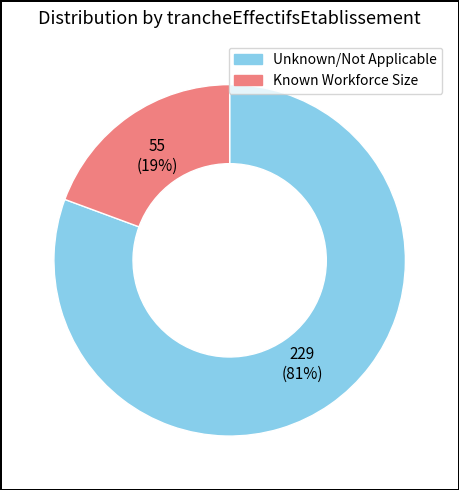

Does any single category account for the majority?

Yes